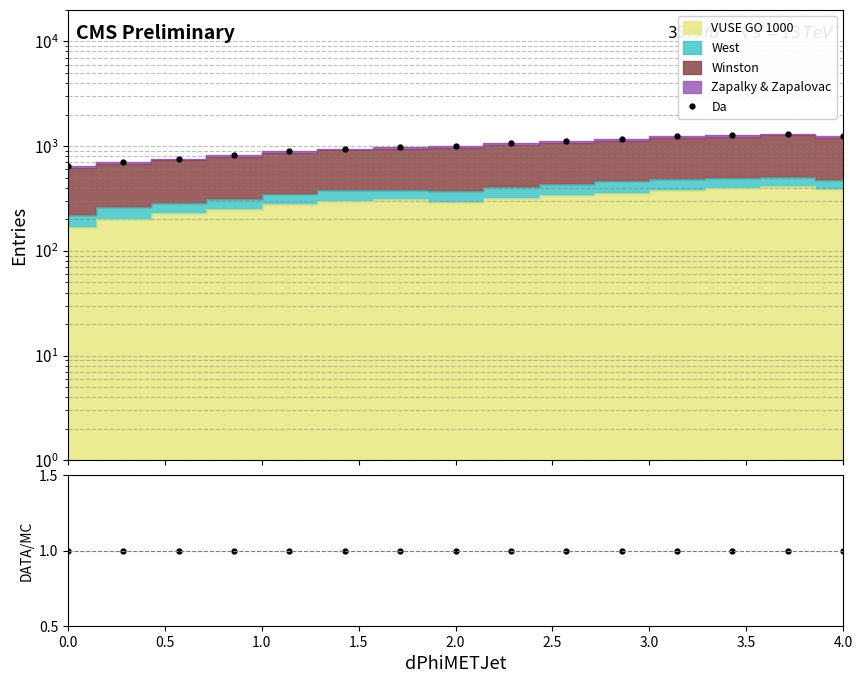

The value of Da at 9 is 251. True or false?

False